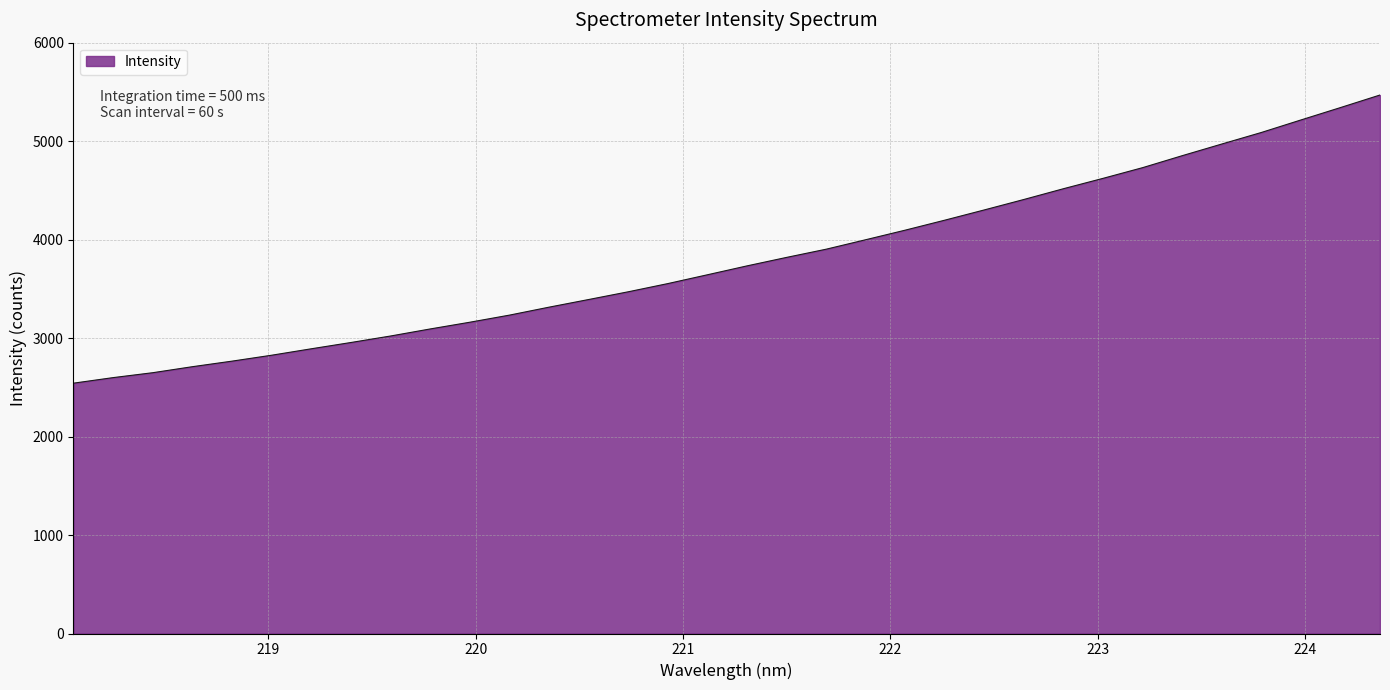

What is the minimum value shown in the chart?

2542.2